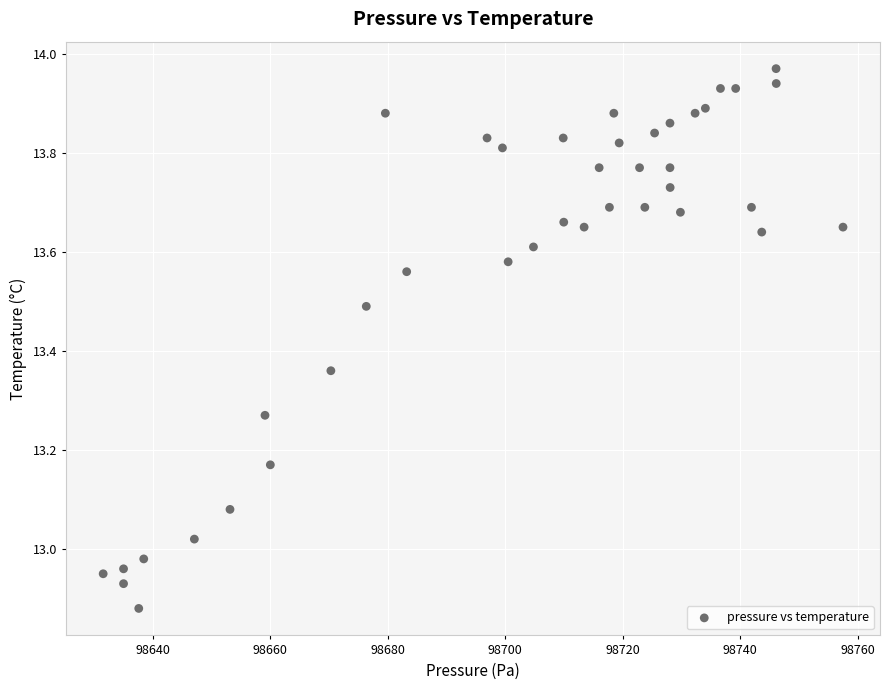

What is the range of X values (max minus min)?

126.0